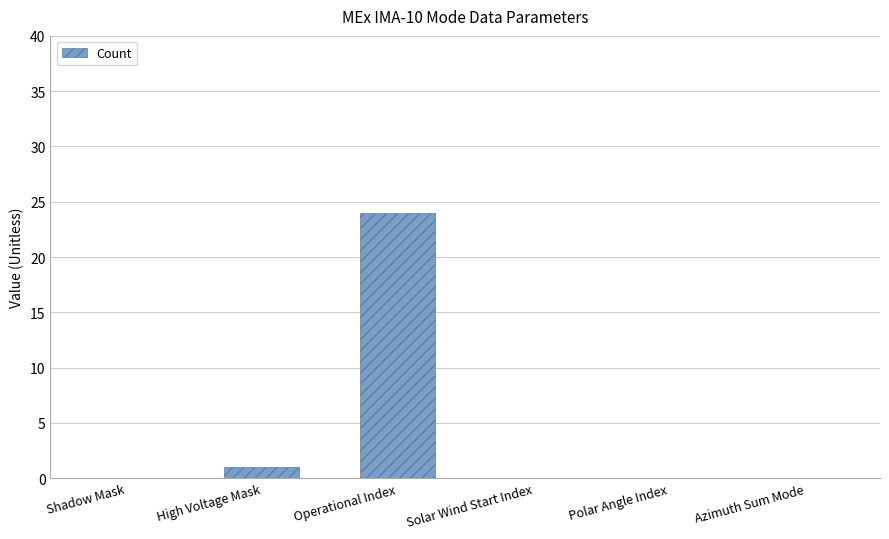

What is the greatest value displayed?

24